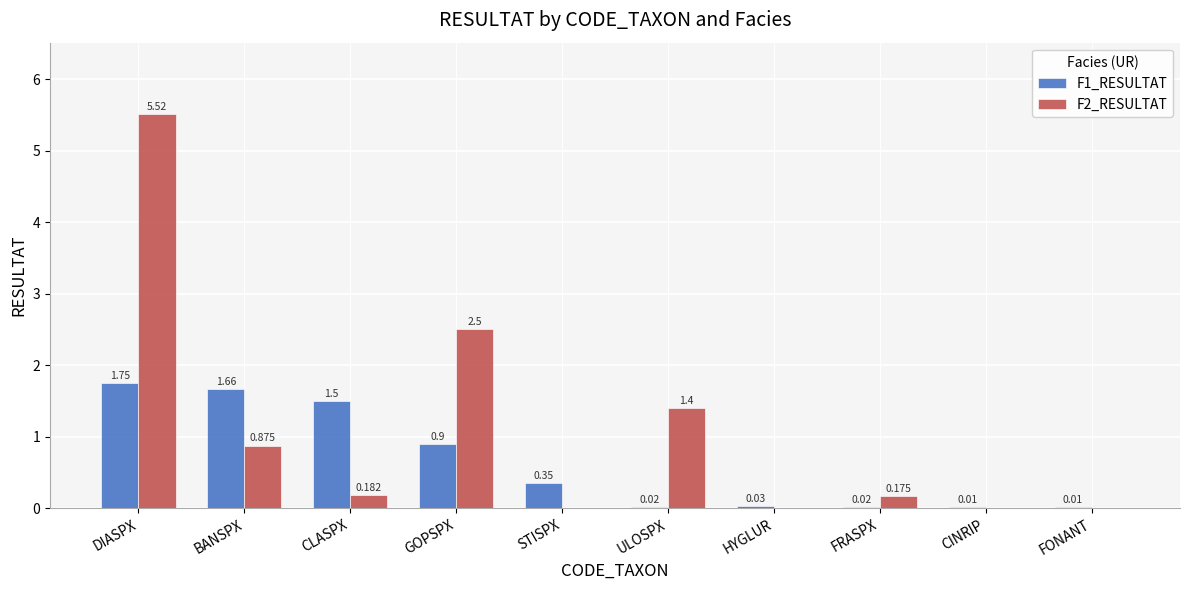

At which category is the sum across all series the highest?

DIASPX